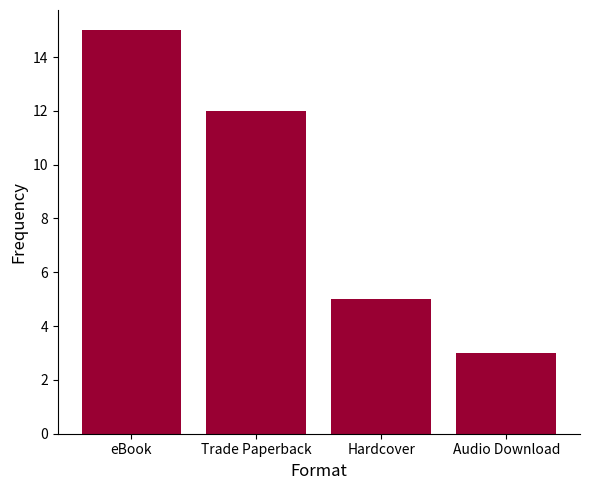

What is the change in value from eBook to Hardcover?

-10